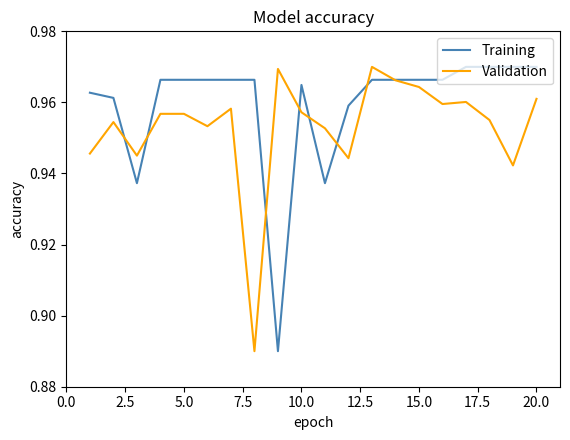

Rank the series by their average value, from highest to lowest.

Training, Validation